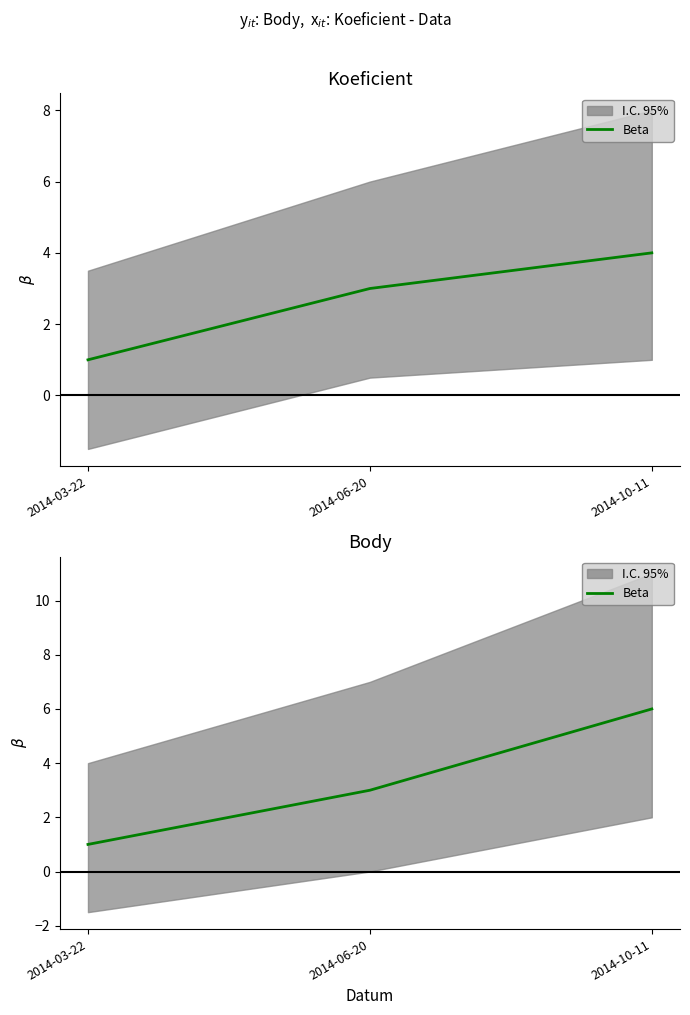

What is the label of the 2nd point from the right?

2014-06-20